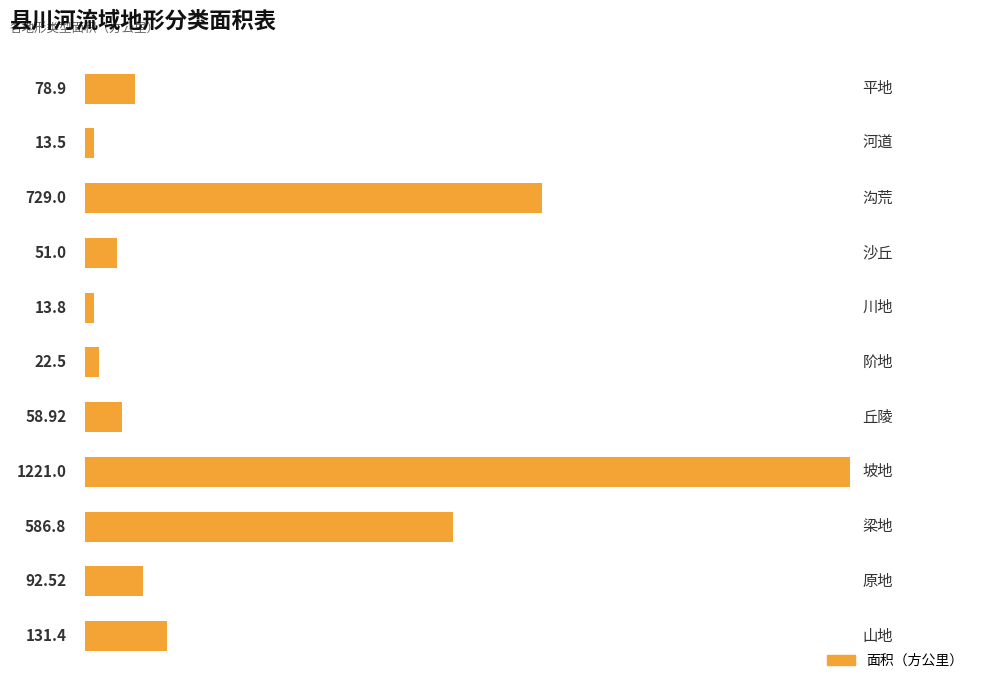

How many series are shown in this chart?

1